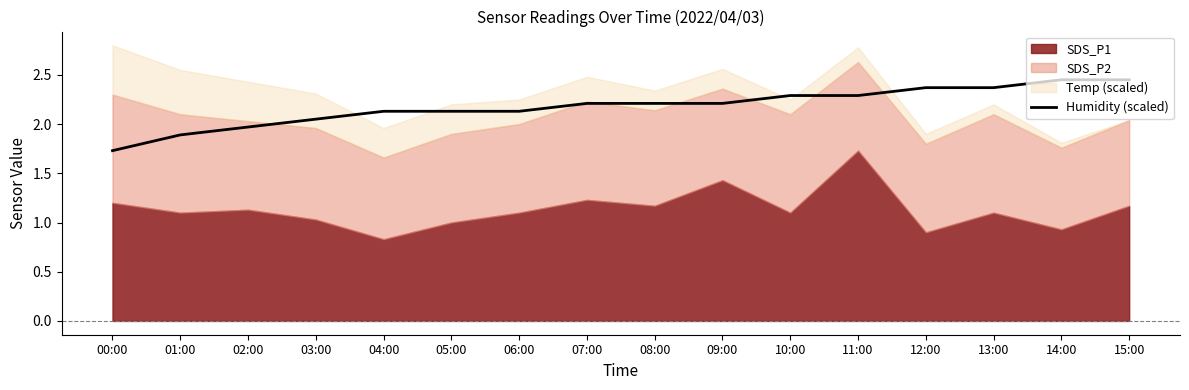

What position from the right is 06:00?

10